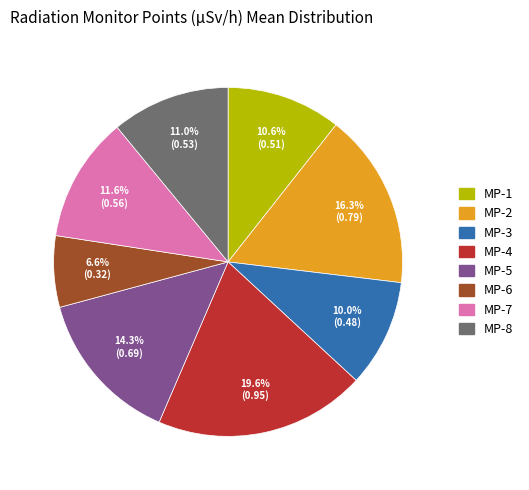

Is there a majority slice in this chart?

No